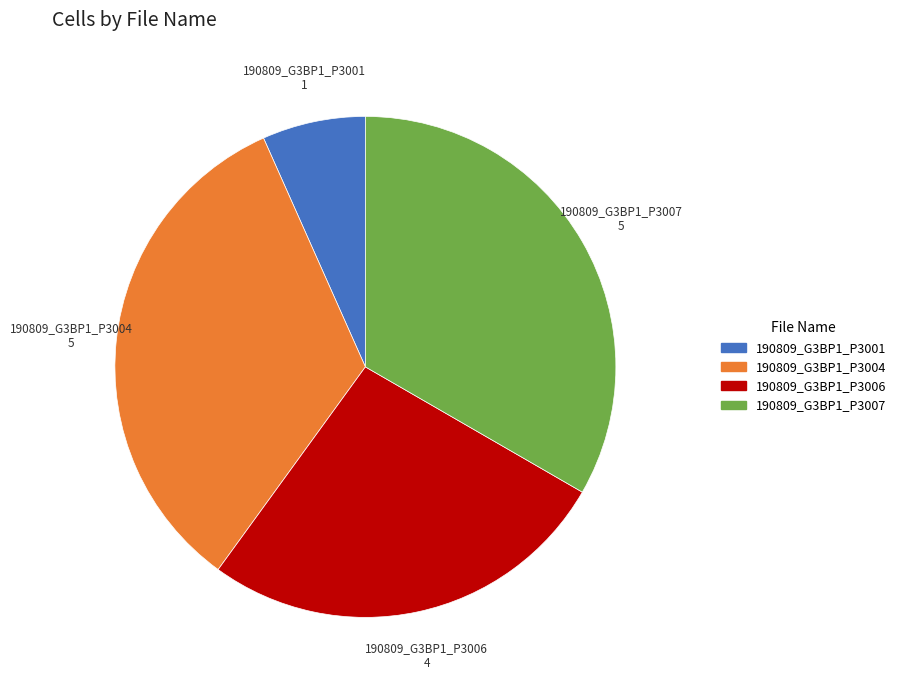

Does any single category account for the majority?

No